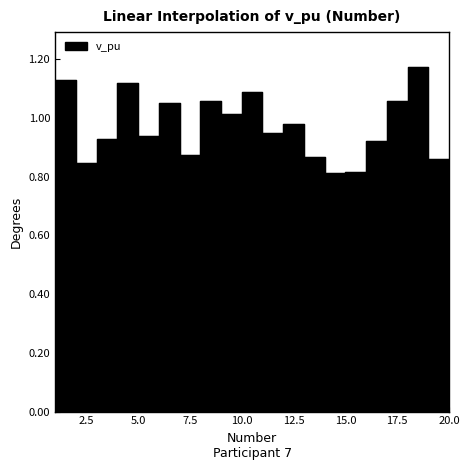

What is the approximate value at 10?

1.1